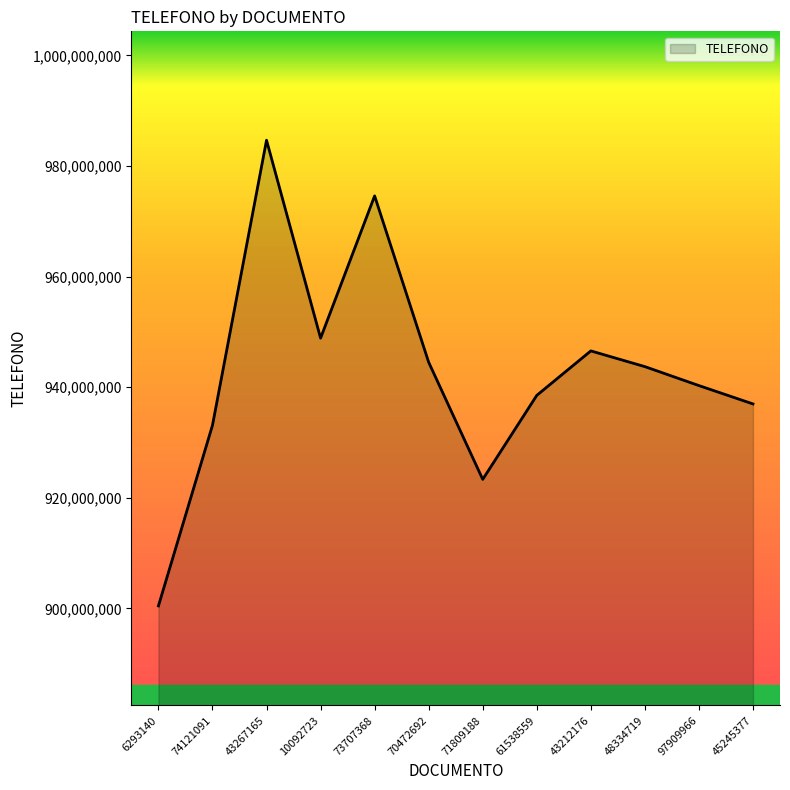

Reading right to left, list all the values displayed in this chart.

936967544	940285673	943713565	946558499	938515969	923323827	944504148	974594176	948866478	984666145	933107909	900435993